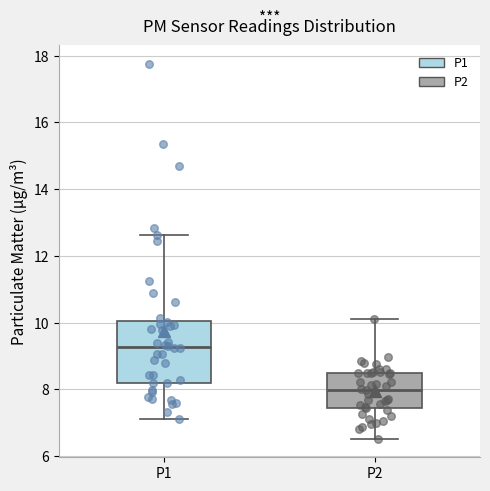

Which box is the tallest, from its lower edge to its upper edge?

P1